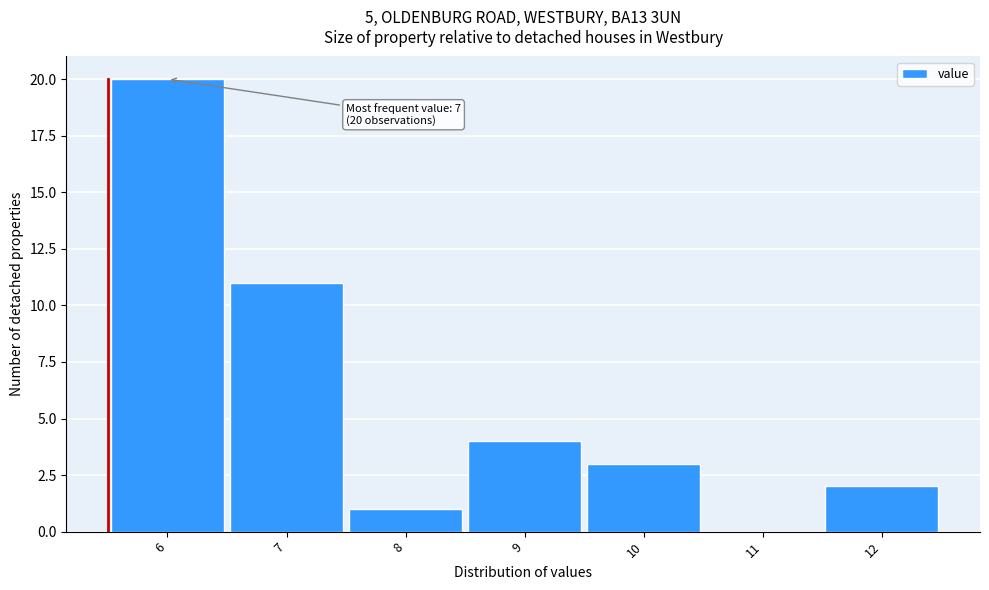

Reading left to right, what are all the values shown in this chart?

6=20	7=11	8=1	9=4	10=3	11=0	12=2